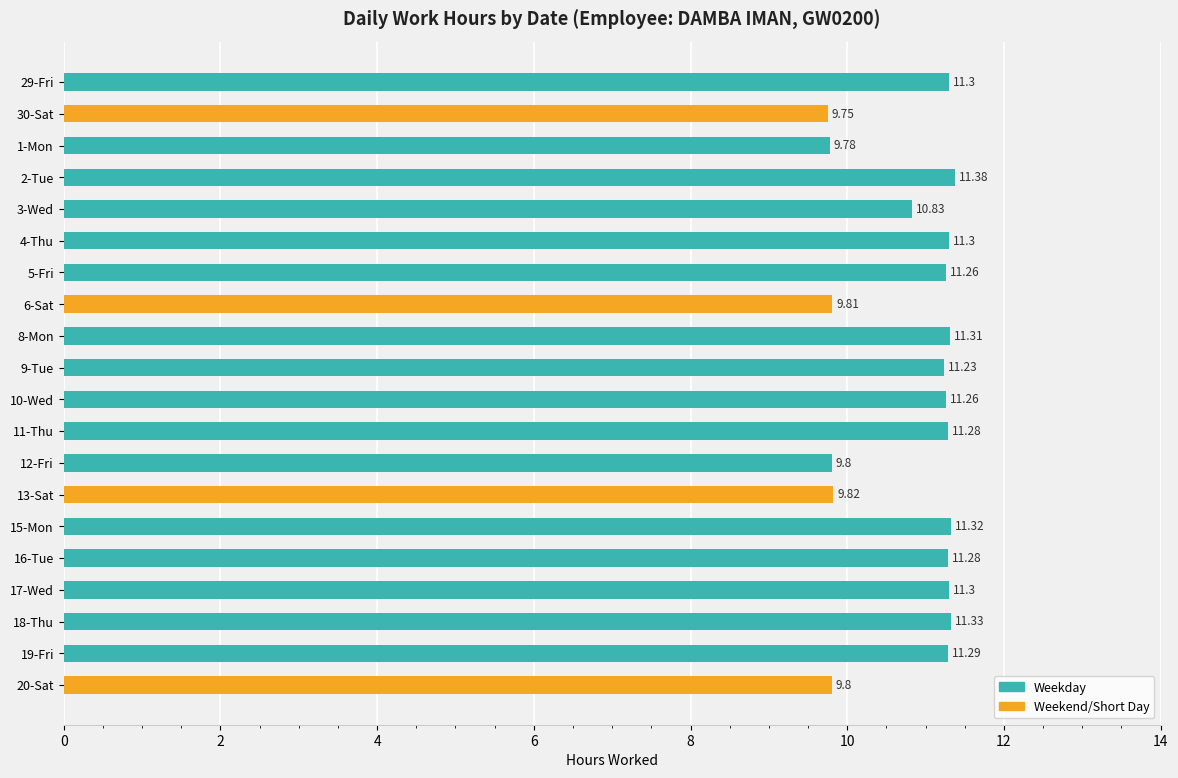

Approximately how many times larger is the value at 1-Mon compared to 5-Fri?

0.9